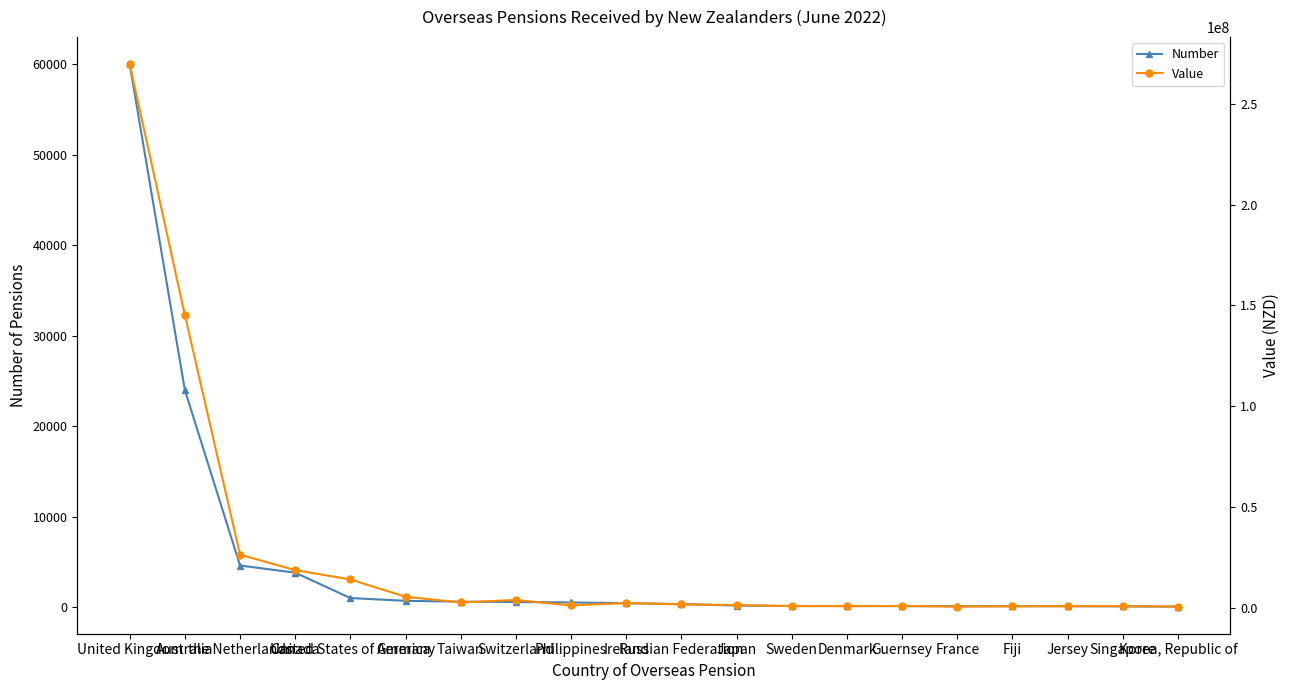

What is the label of the 8th point from the left?

Switzerland